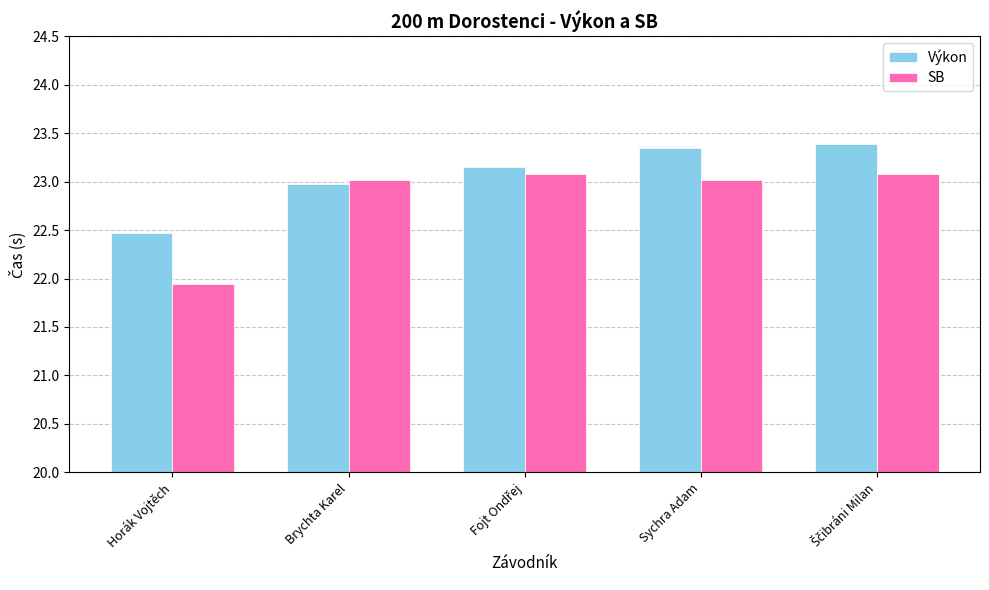

Rank the series by their maximum value, from highest to lowest.

Výkon, SB